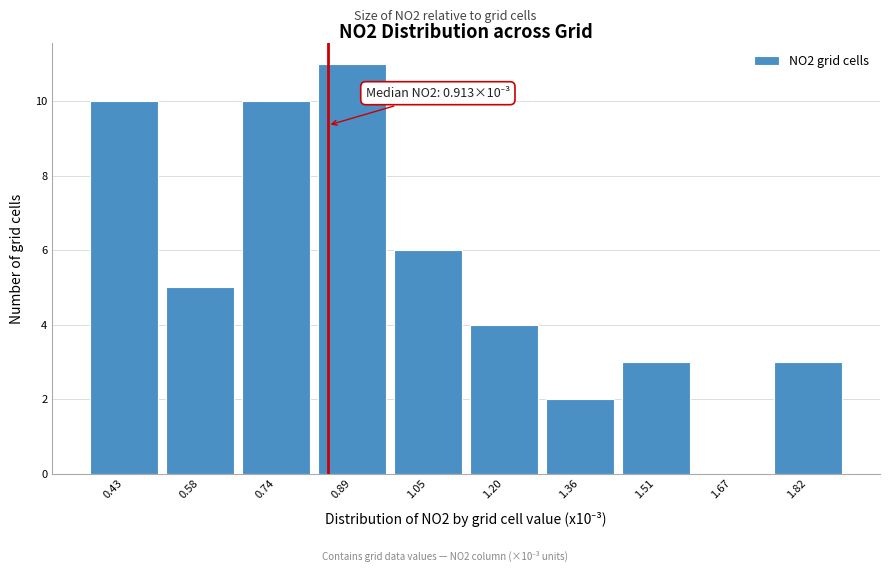

Reading left to right, extract all data points from this chart.

0.43=10	0.58=5	0.74=10	0.89=11	1.05=6	1.20=4	1.36=2	1.51=3	1.67=0	1.82=3